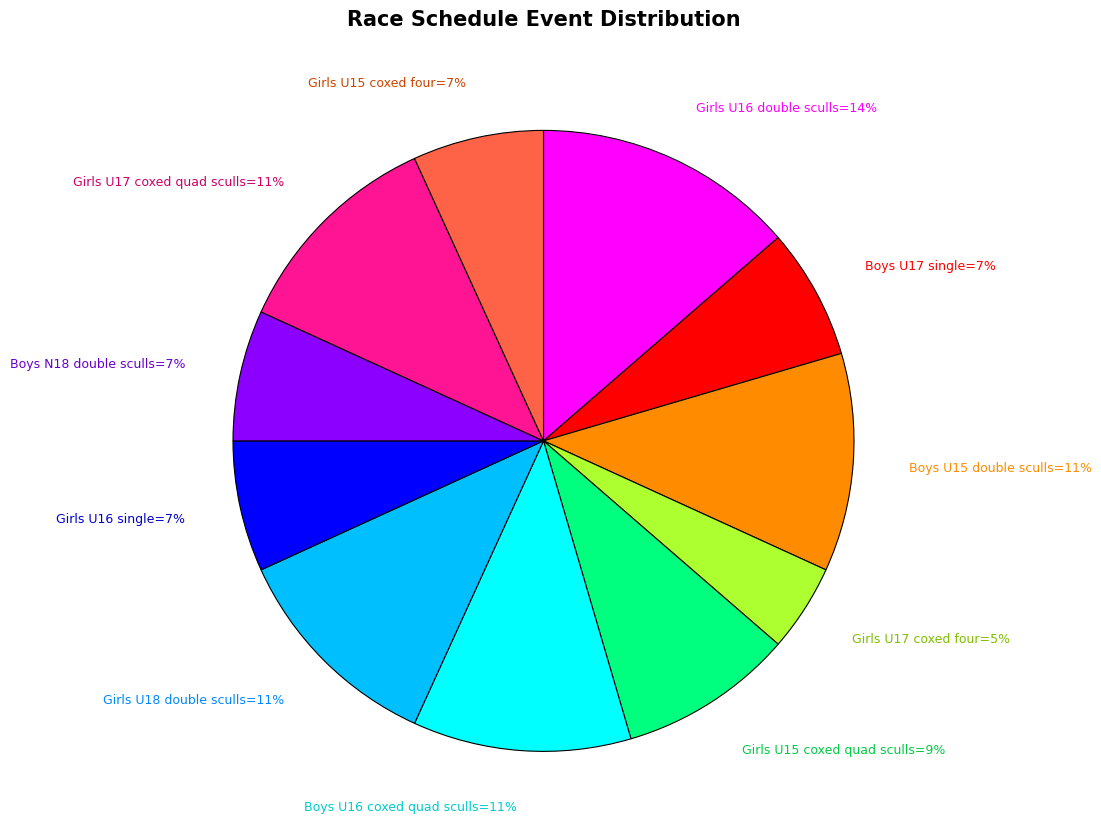

To the nearest percent, what is the average slice percentage?

9%